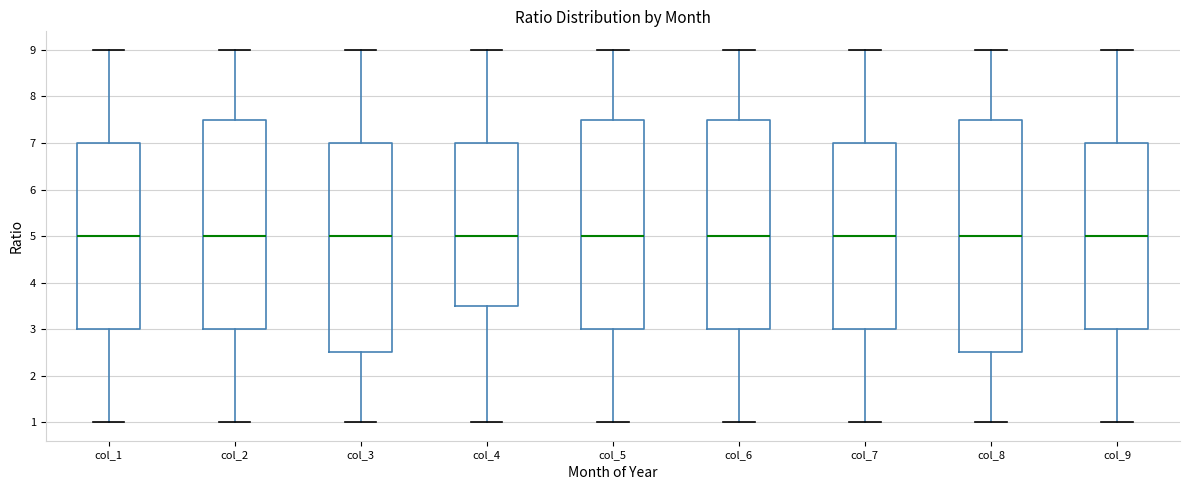

Reading left to right, transcribe this box plot: for each box, give where its median line is, the range the box spans, and where its two whiskers end, as read against the y-axis. The values are not printed on the chart, so give them approximately, as read against the axis.

col_1: median 5.0, box 3.0 to 7.0, whiskers 1.0 to 9.0
col_2: median 5.0, box 3.0 to 7.5, whiskers 1.0 to 9.0
col_3: median 5.0, box 2.5 to 7.0, whiskers 1.0 to 9.0
col_4: median 5.0, box 3.5 to 7.0, whiskers 1.0 to 9.0
col_5: median 5.0, box 3.0 to 7.5, whiskers 1.0 to 9.0
col_6: median 5.0, box 3.0 to 7.5, whiskers 1.0 to 9.0
col_7: median 5.0, box 3.0 to 7.0, whiskers 1.0 to 9.0
col_8: median 5.0, box 2.5 to 7.5, whiskers 1.0 to 9.0
col_9: median 5.0, box 3.0 to 7.0, whiskers 1.0 to 9.0